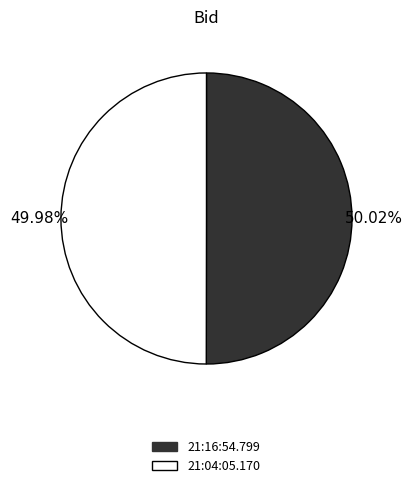

Does any single category account for the majority?

Yes